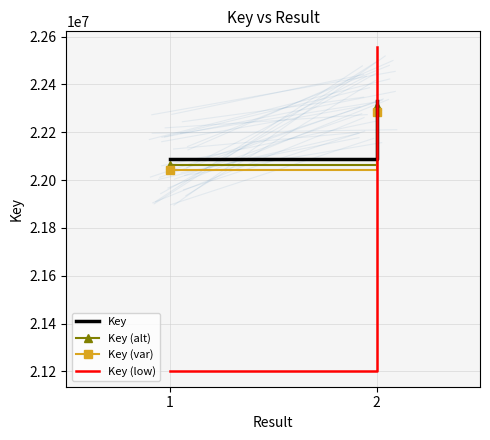

What are all the series names shown in the legend?

Key, Key (alt), Key (var), Key (low)